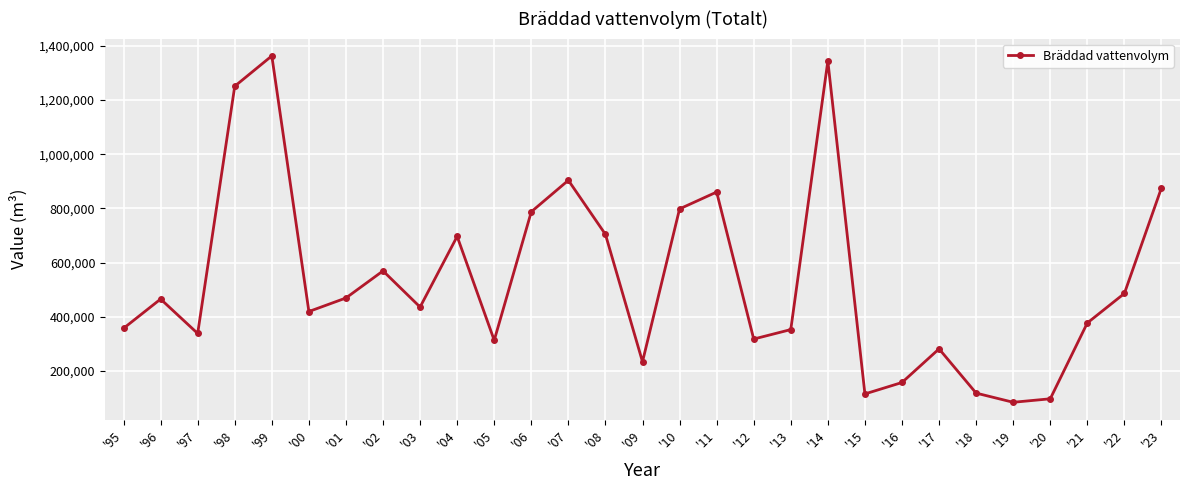

True or false: there are more than 2 points higher than both neighbors.

True